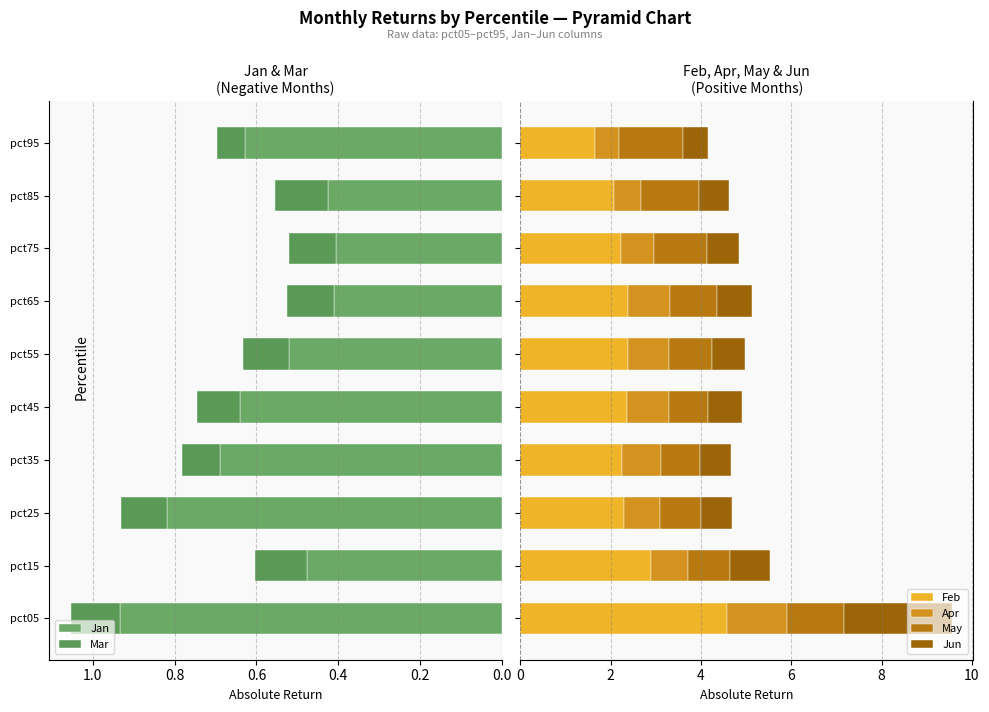

What is the value of the May bar at the 4th from the left?

0.9